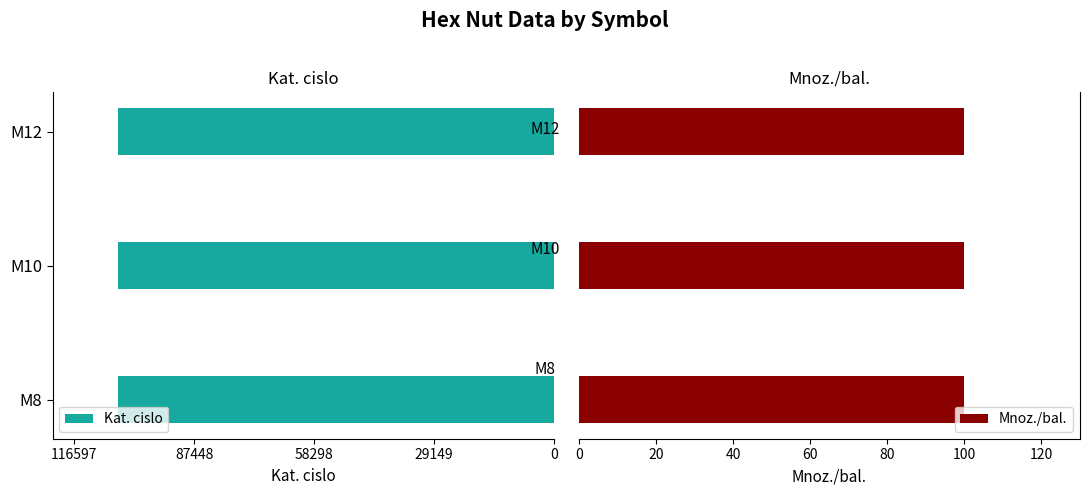

Which series has the largest range (max minus min)?

Kat. cislo